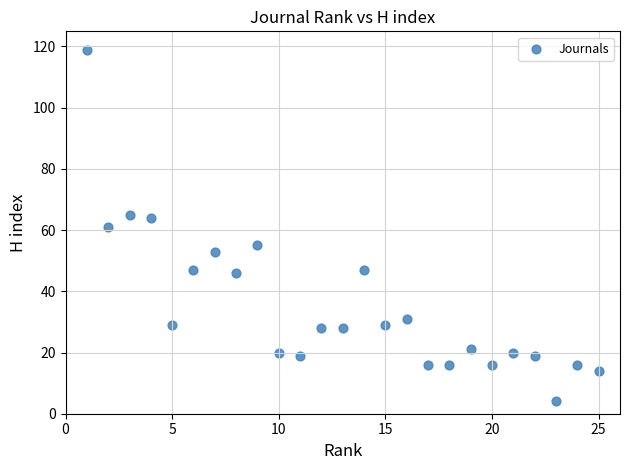

What is the range of Y values (max minus min)?

115